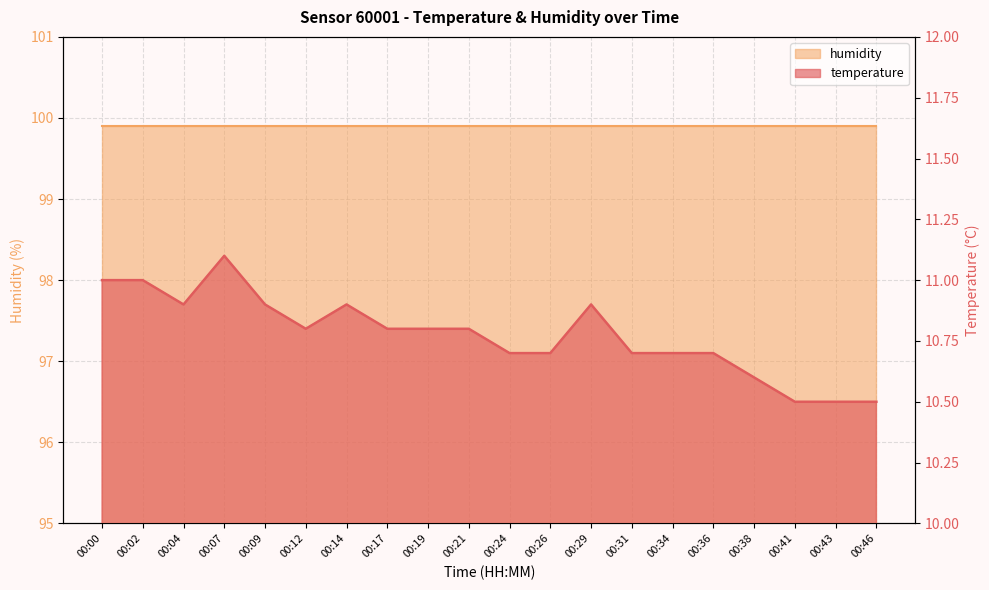

Approximately how many times larger is the value at 00:38 compared to 00:02?

1.0